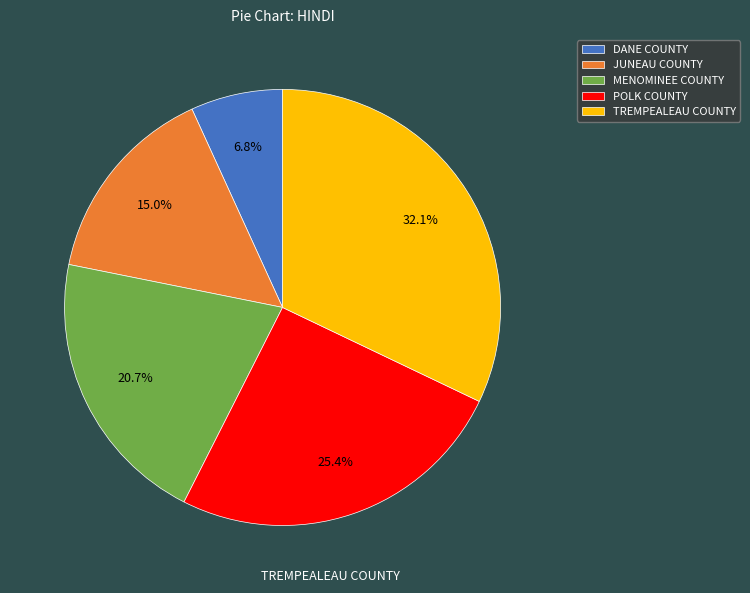

What portion of the pie excludes DANE COUNTY?

93.2%